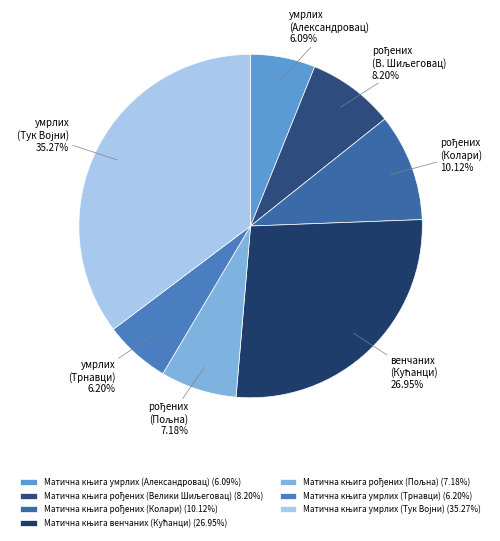

Count the number of slices in the pie.

7